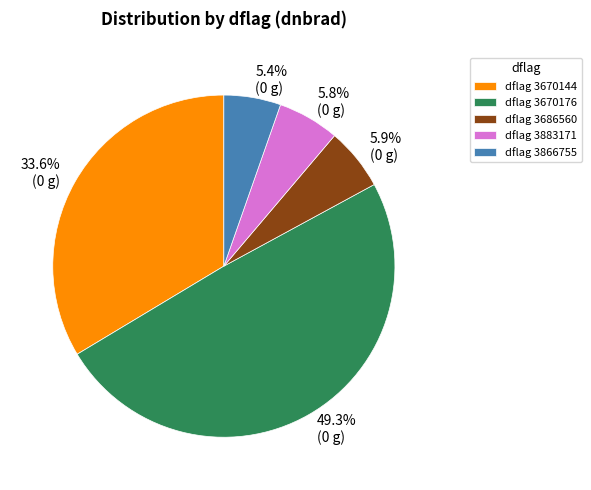

Count the number of slices in the pie.

5